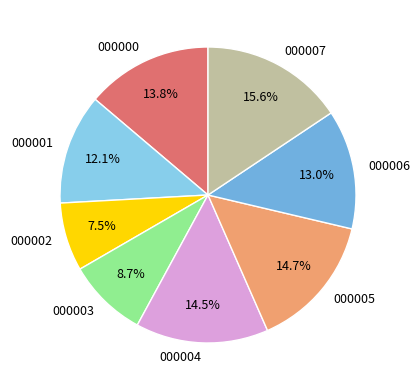

To the nearest percent, what is the average slice percentage?

12%